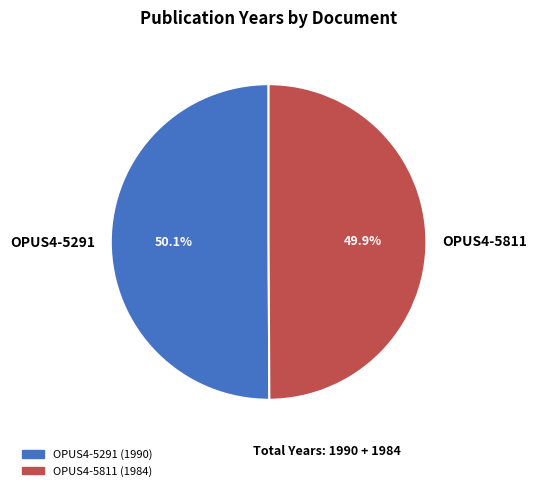

Is there any slice that represents more than half of the pie?

Yes